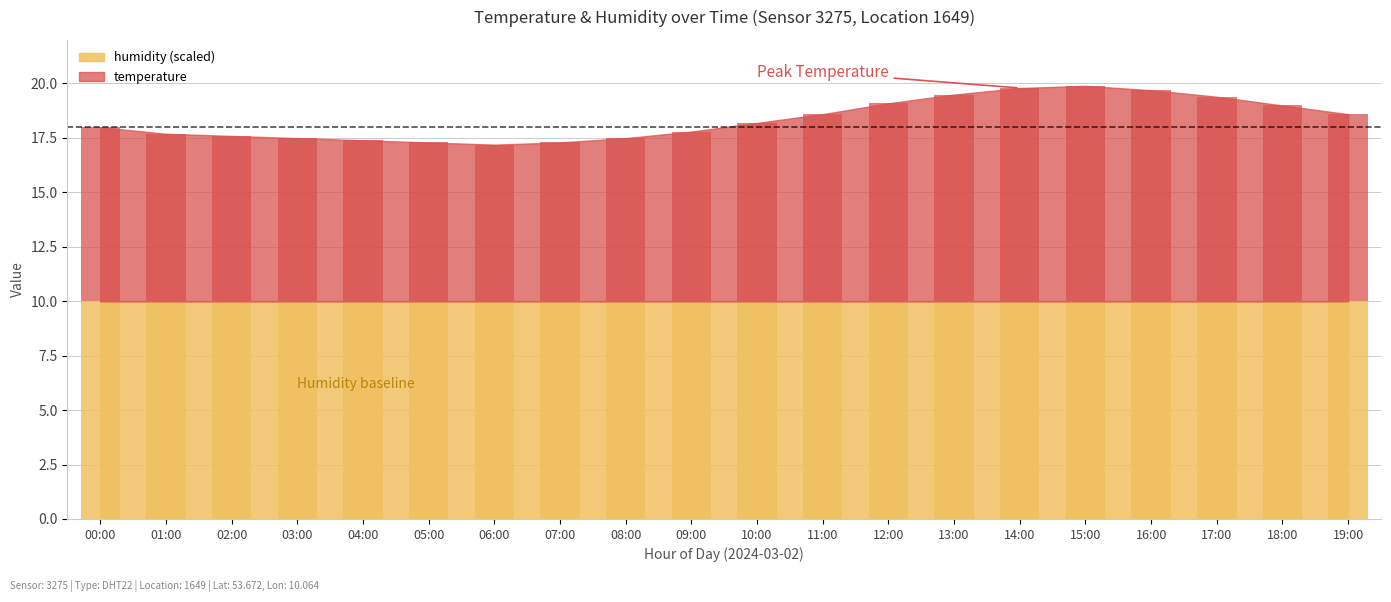

What is the difference between the maximum and minimum values?

2.7